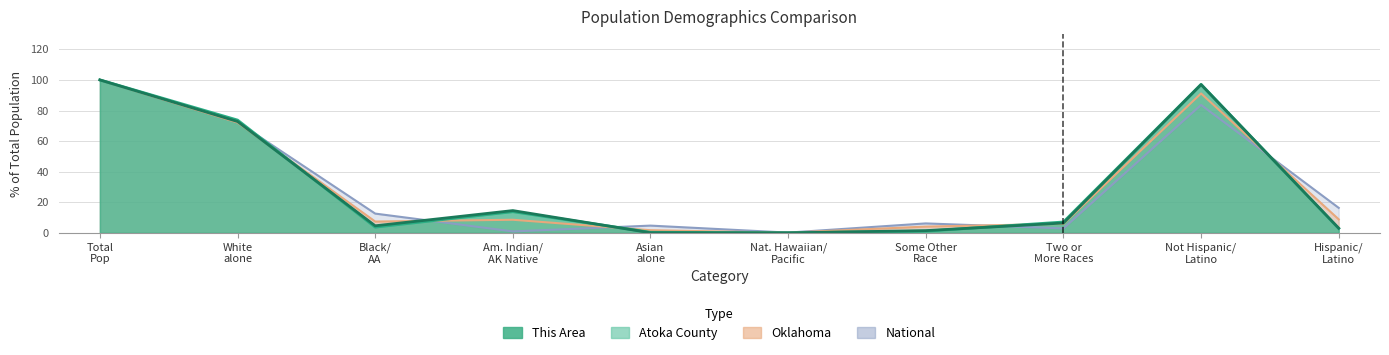

Count the number of categories in the chart.

10